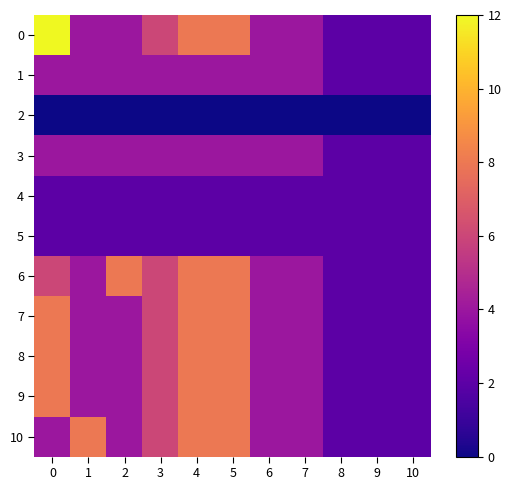

What is the maximum value shown in the chart?

12